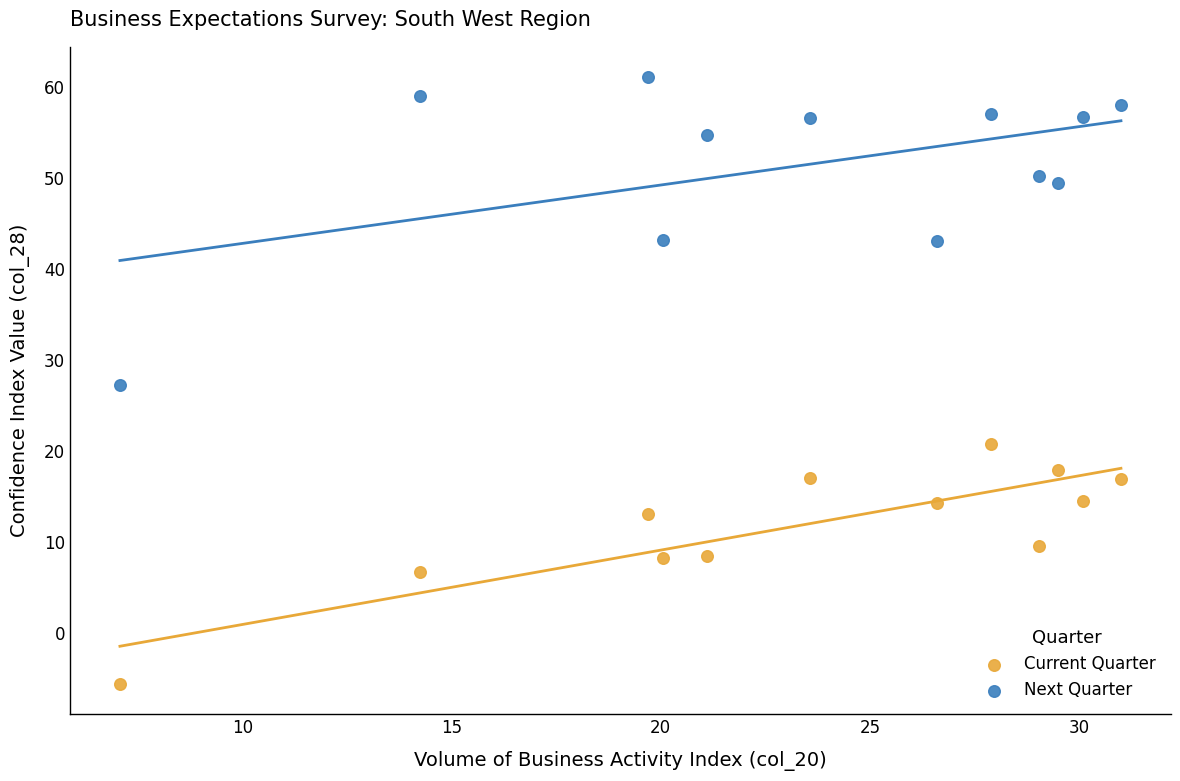

Across all data points, what is the range of X values (max minus min)?

23.9